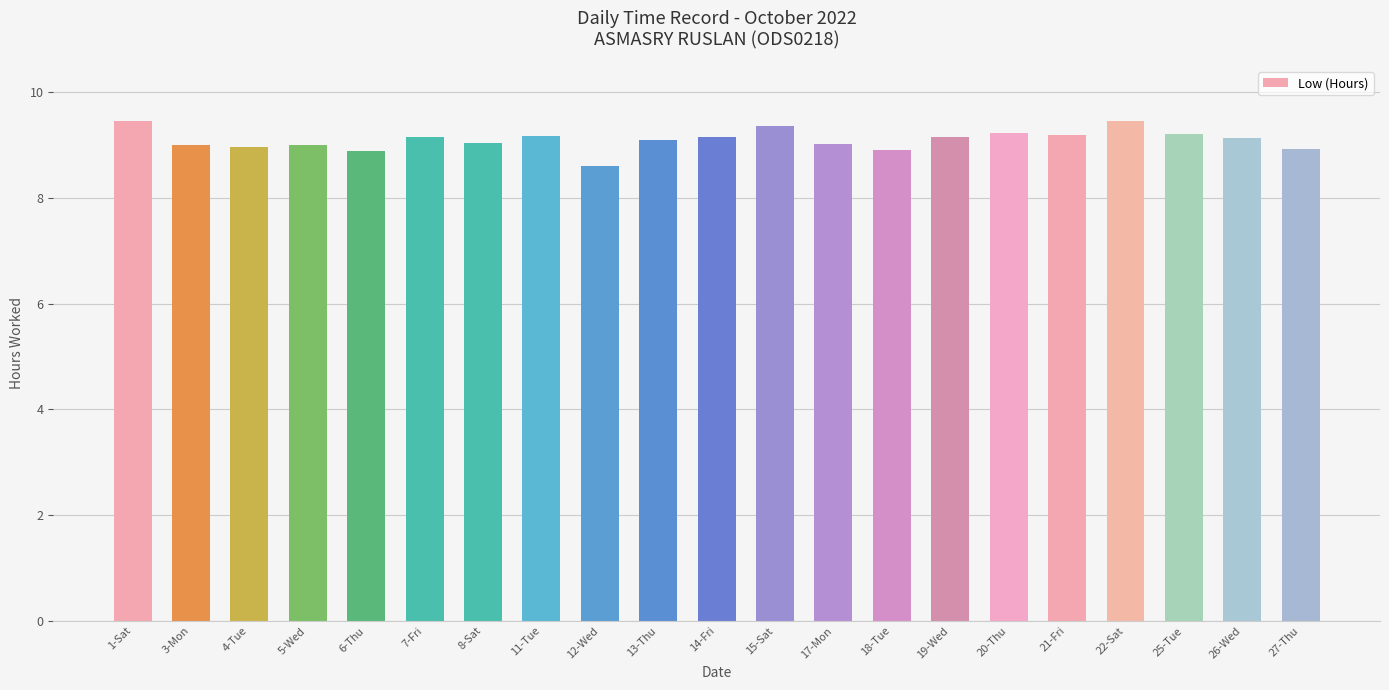

What is the difference between the values at 20-Thu and 13-Thu?

0.1